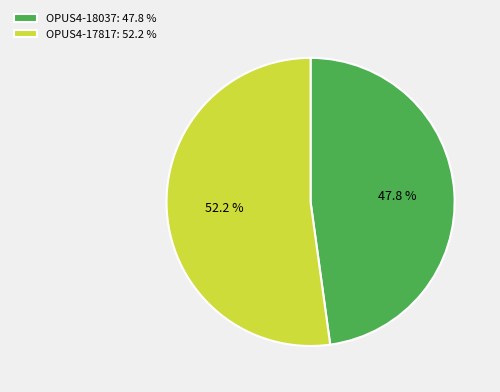

Is the sum of OPUS4-17817 and OPUS4-18037 greater than half?

Yes